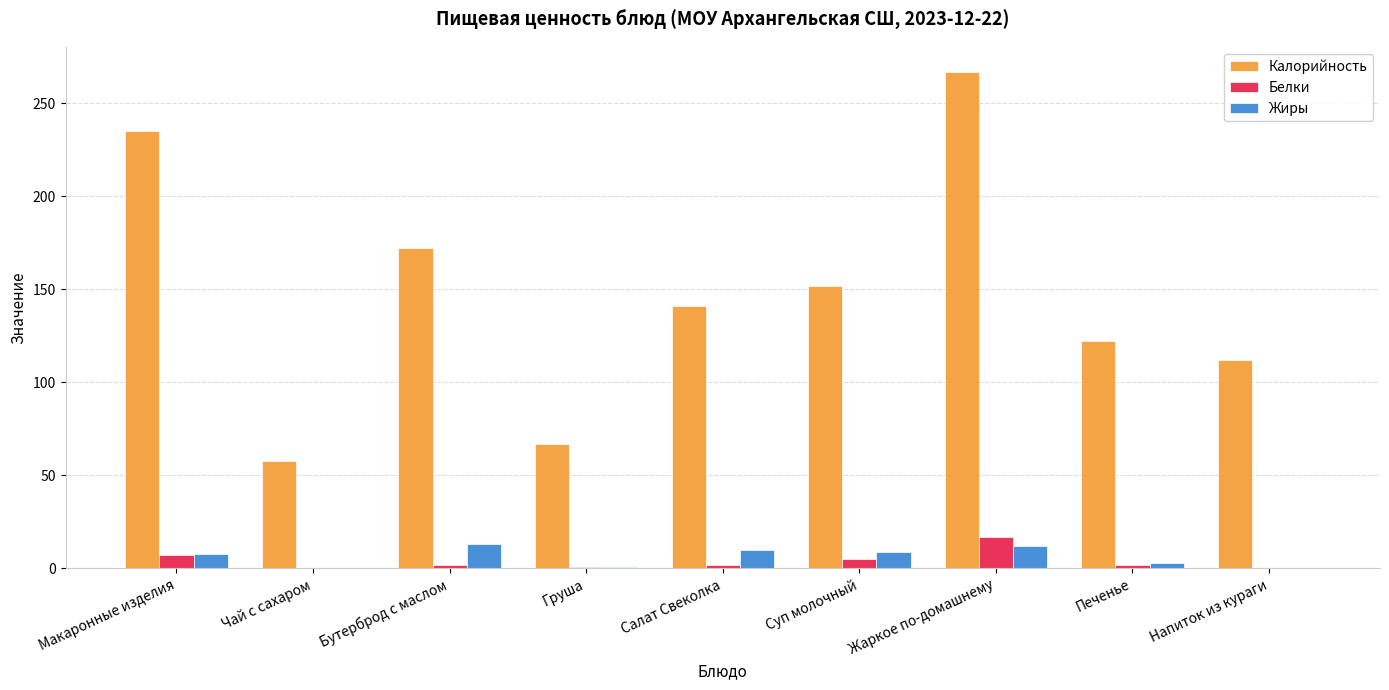

Which series changed the most between Бутерброд с маслом and Напиток из кураги?

Калорийность